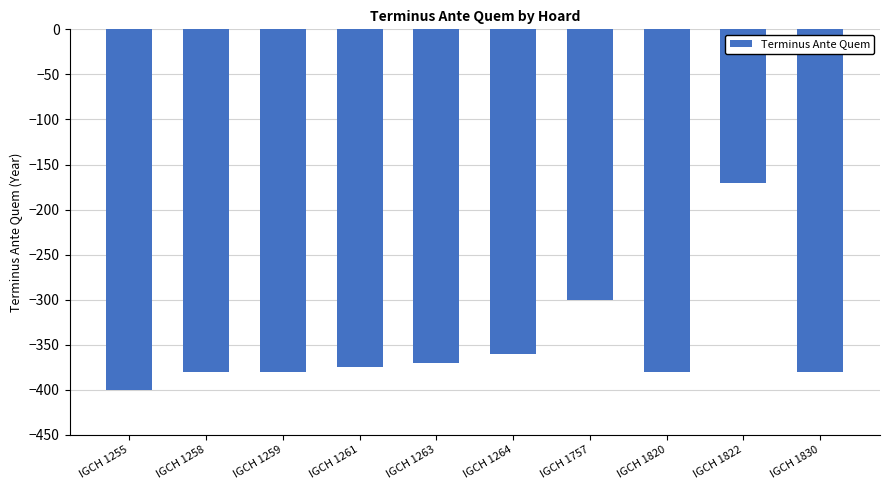

Is it true that the value at IGCH 1264 is -360?

True